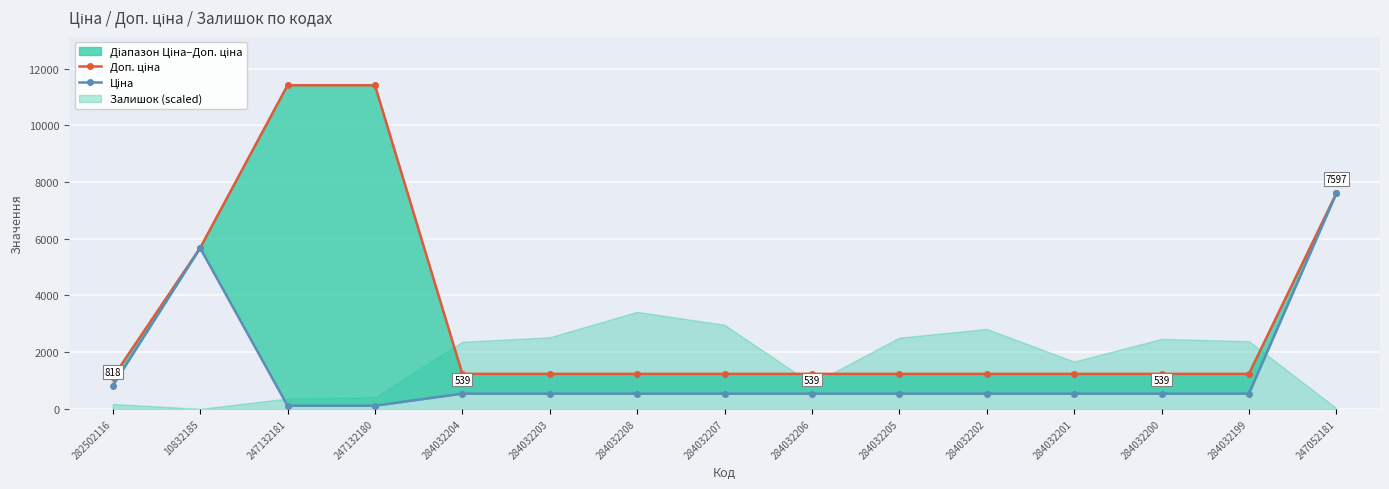

At 284032207, list the series in order from largest to smallest.

Доп. ціна лінія, Ціна